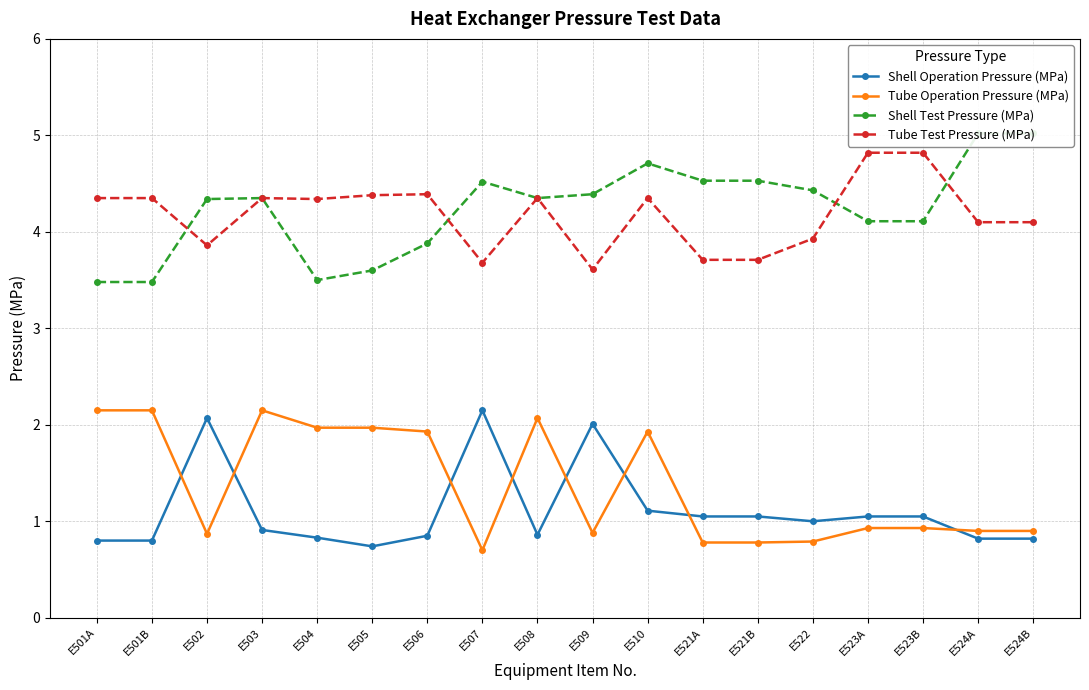

Which series has the largest total across all categories?

Shell Test Pressure (MPa)